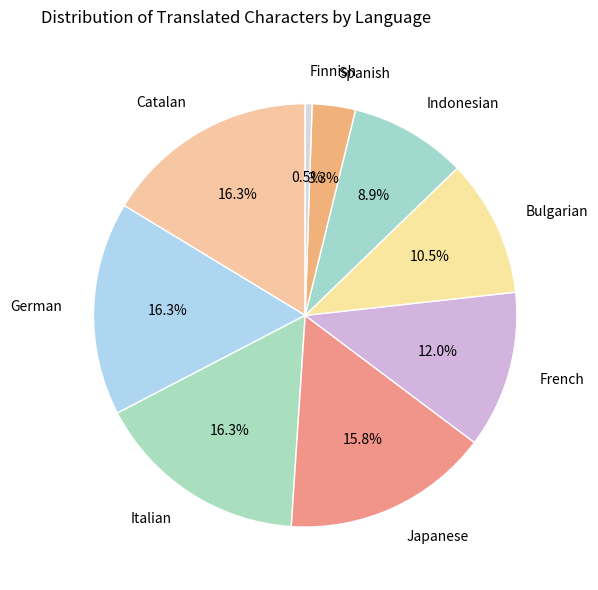

Count the number of slices in the pie.

9